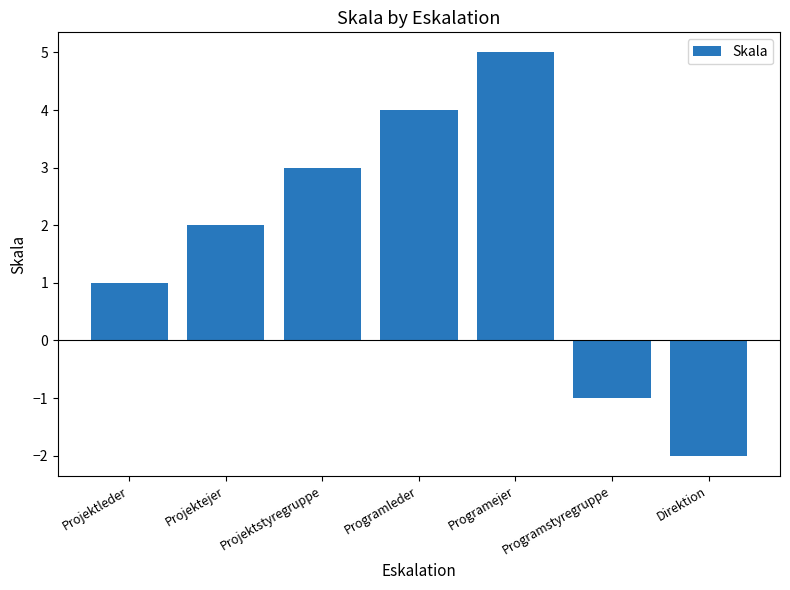

Between Programstyregruppe and Direktion, which is larger?

Programstyregruppe